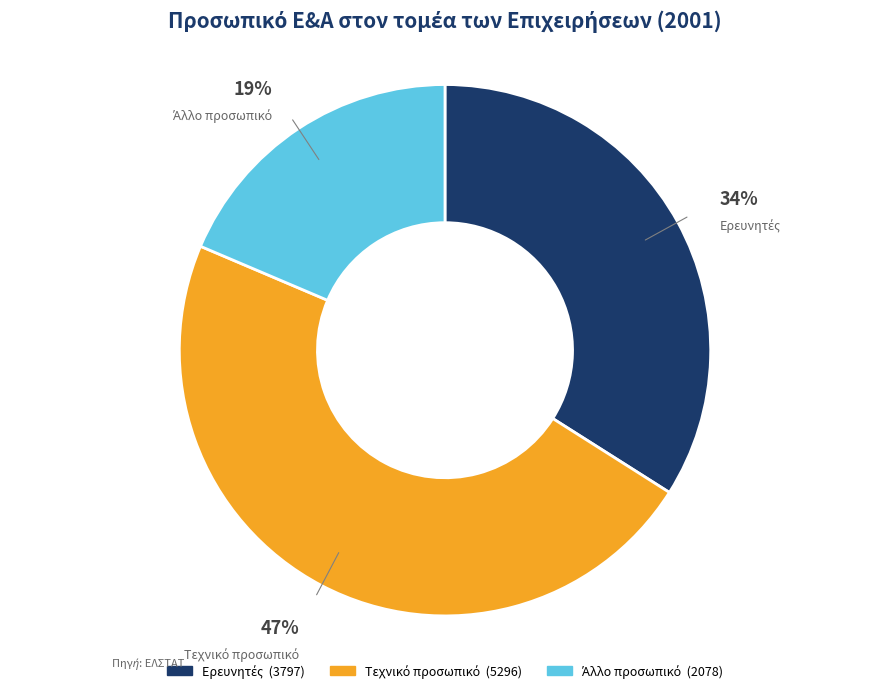

Which has a higher value, Άλλο προσωπικό or Ερευνητές?

Ερευνητές